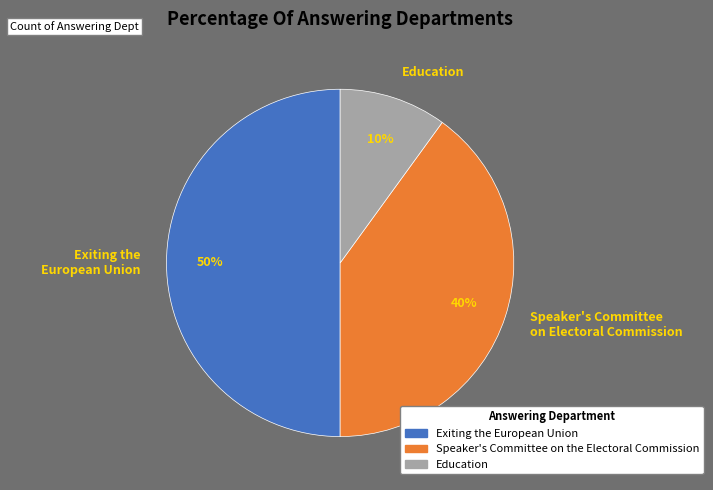

Is Speaker's Committee on Electoral Commission the majority of the pie?

No